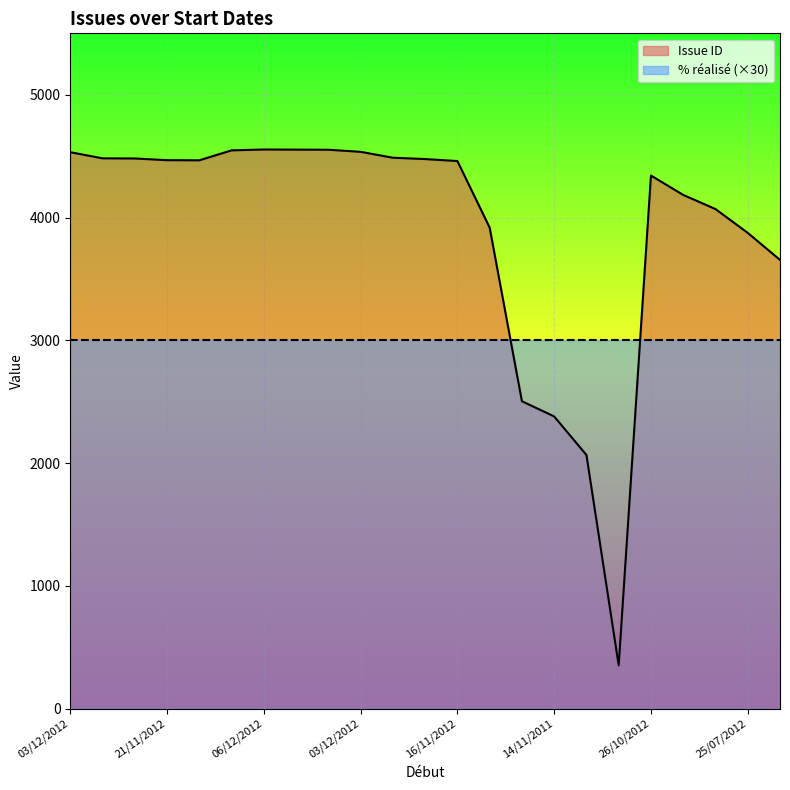

Does the chart display data point markers on the line(s)?

No